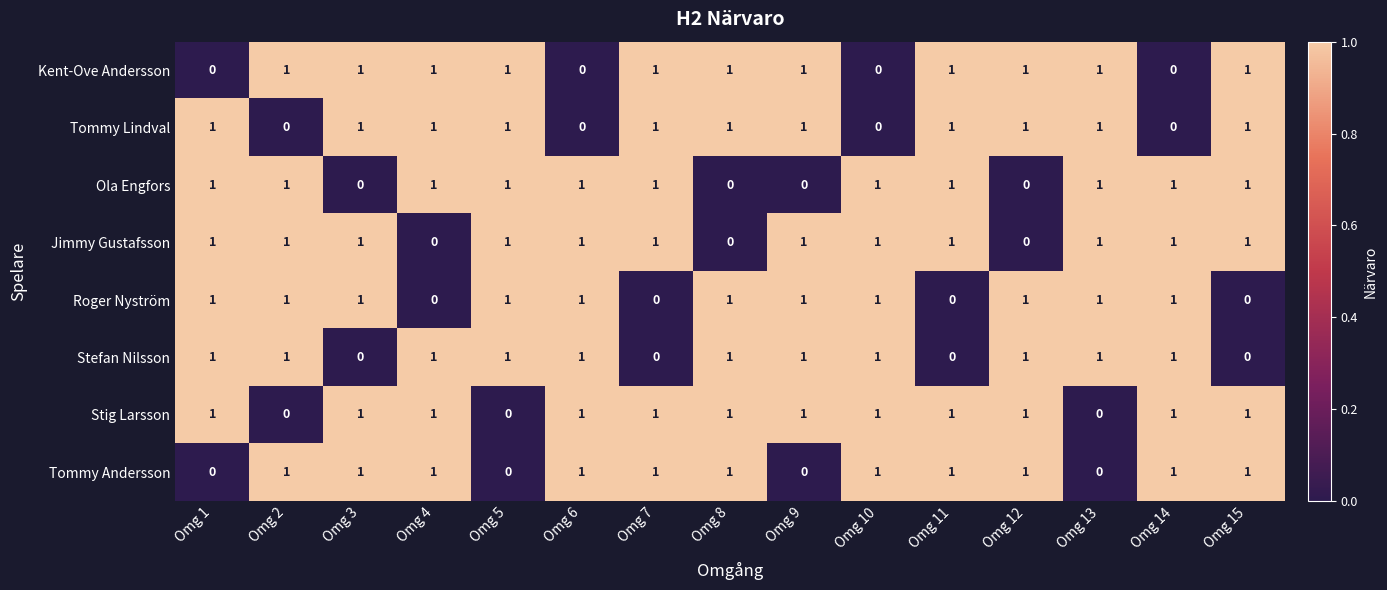

Is it true that Tommy Lindval equals 0 at Omg 12?

False